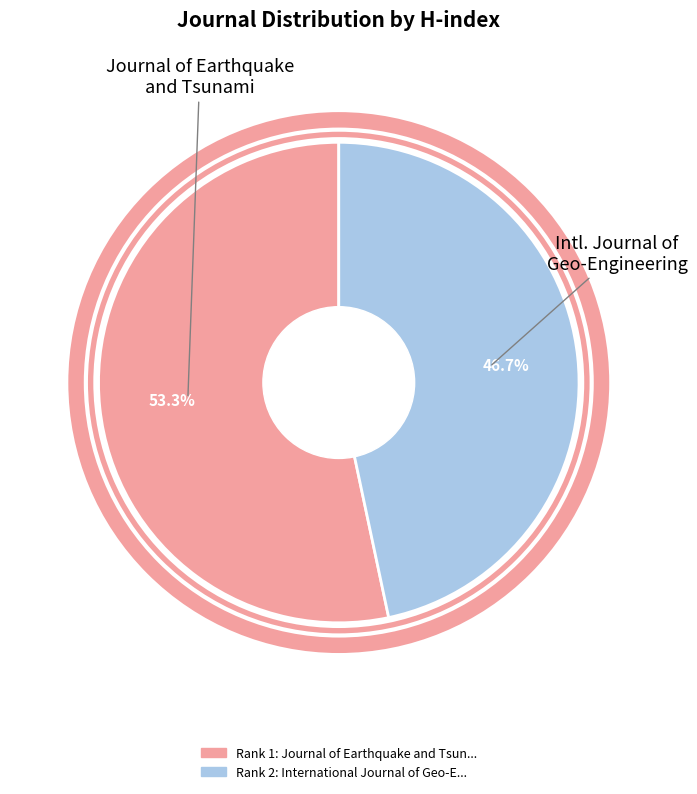

To the nearest percent, what is the difference between the largest and smallest slice percentages?

7%